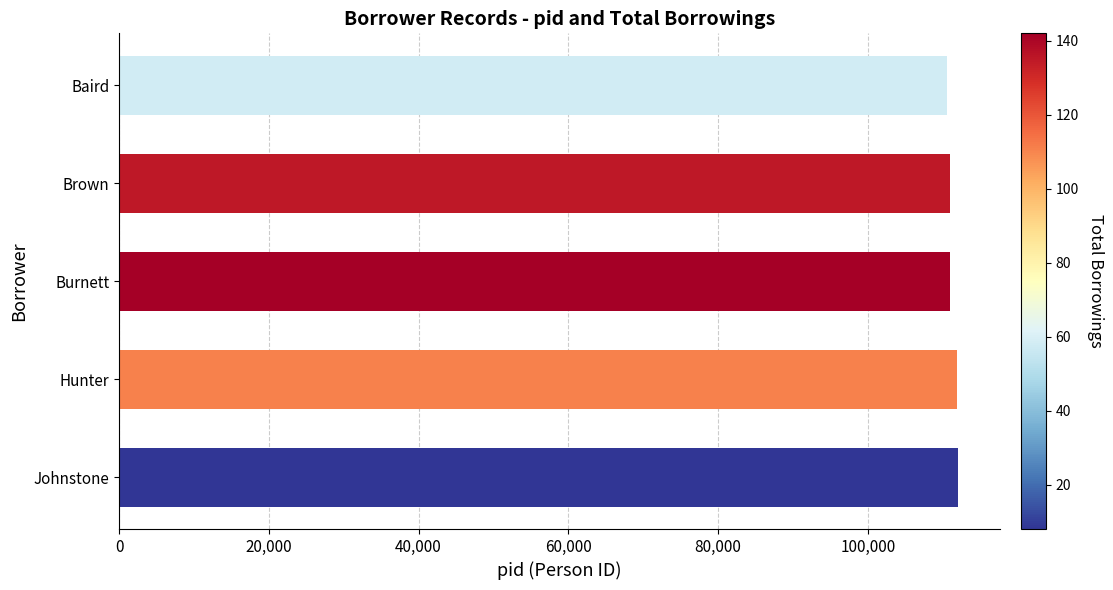

Is it true that the value at Hunter is 111932?

True